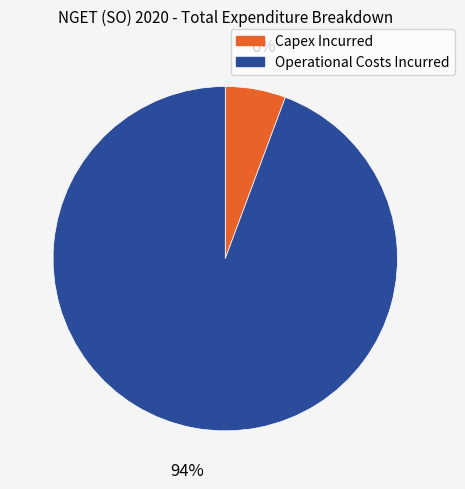

Which category has the biggest portion of the pie?

Operational Costs Incurred